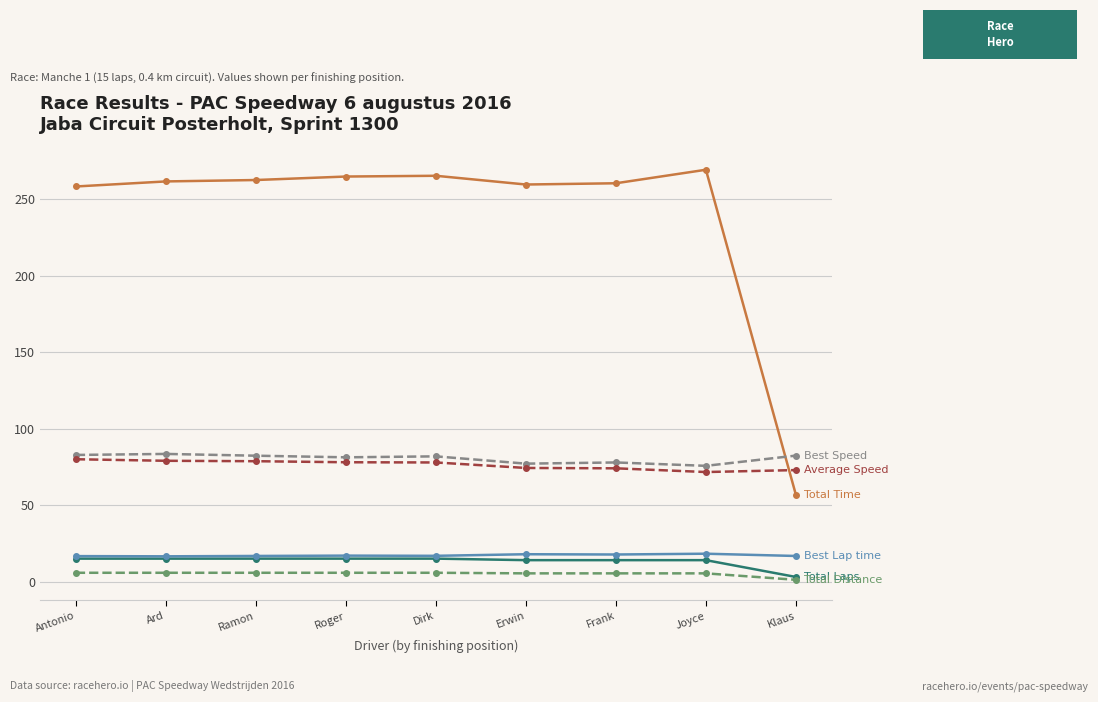

What is the label of the 3rd point from the left?

Ramon